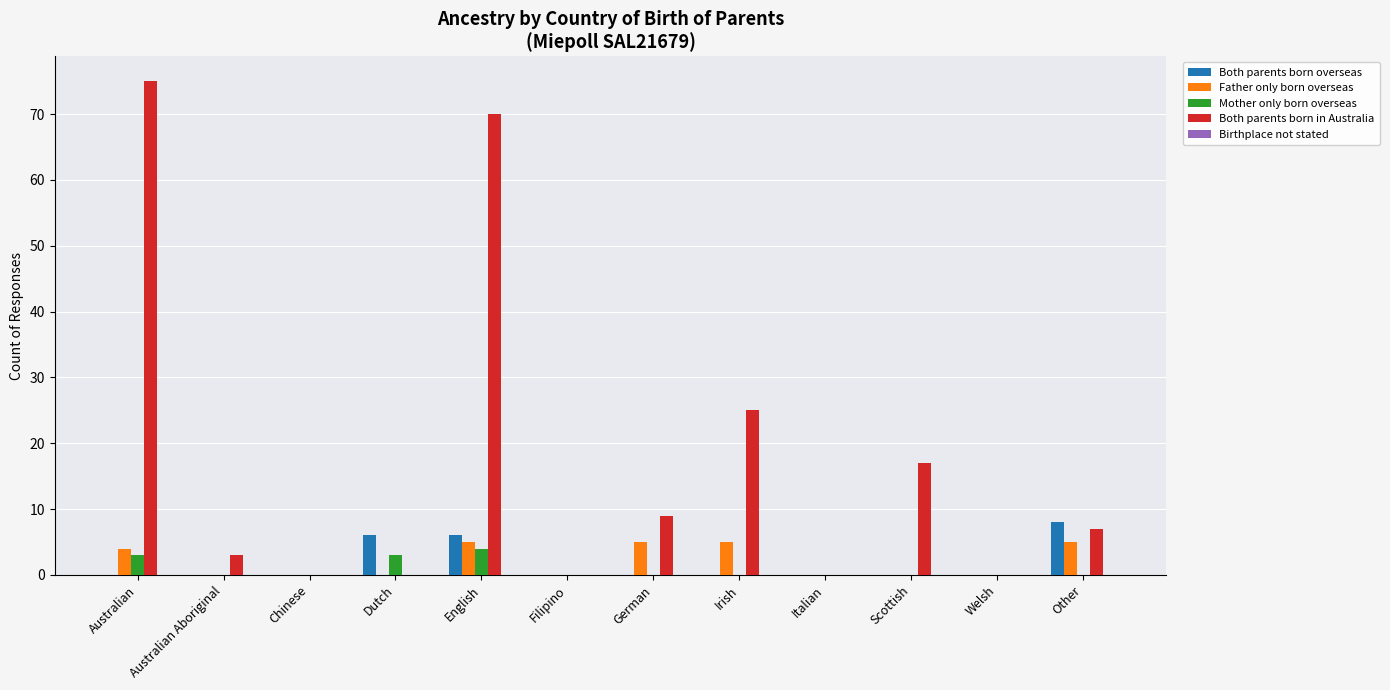

At which label does Both parents born in Australia reach its peak?

Australian